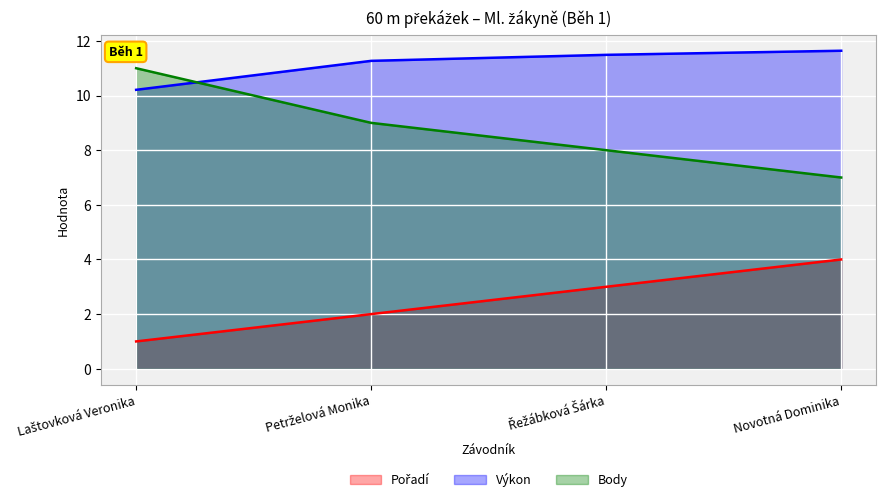

At Novotná Dominika, list the series in order from largest to smallest.

Výkon, Body, Pořadí